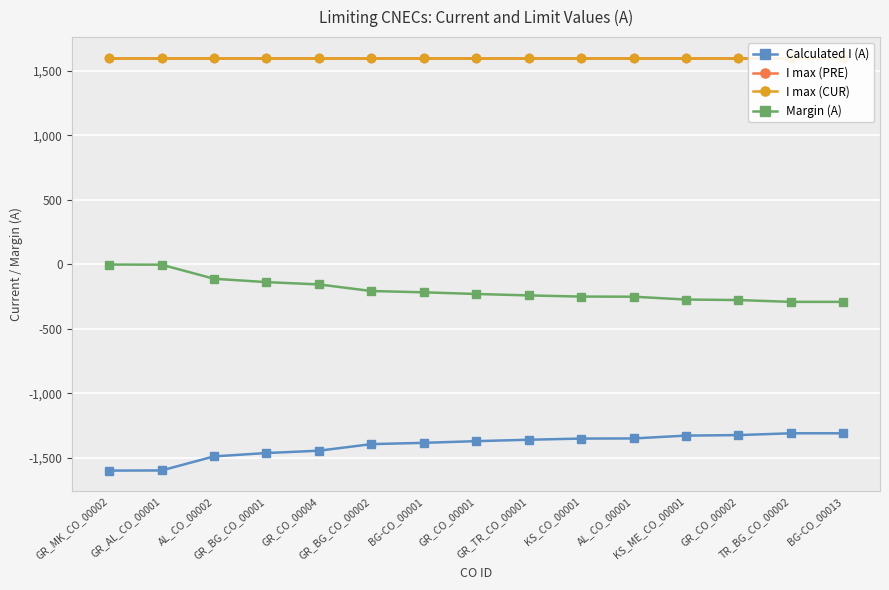

How many distinct data groups are displayed?

4